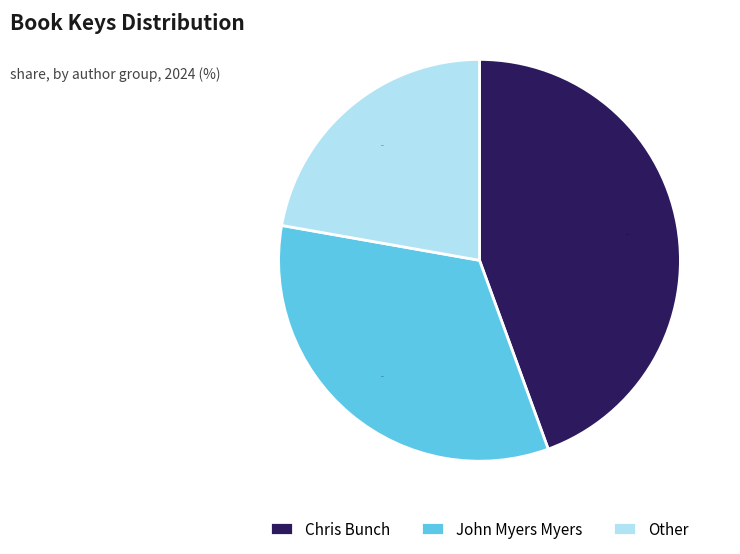

Is John Myers Myers the majority of the pie?

No